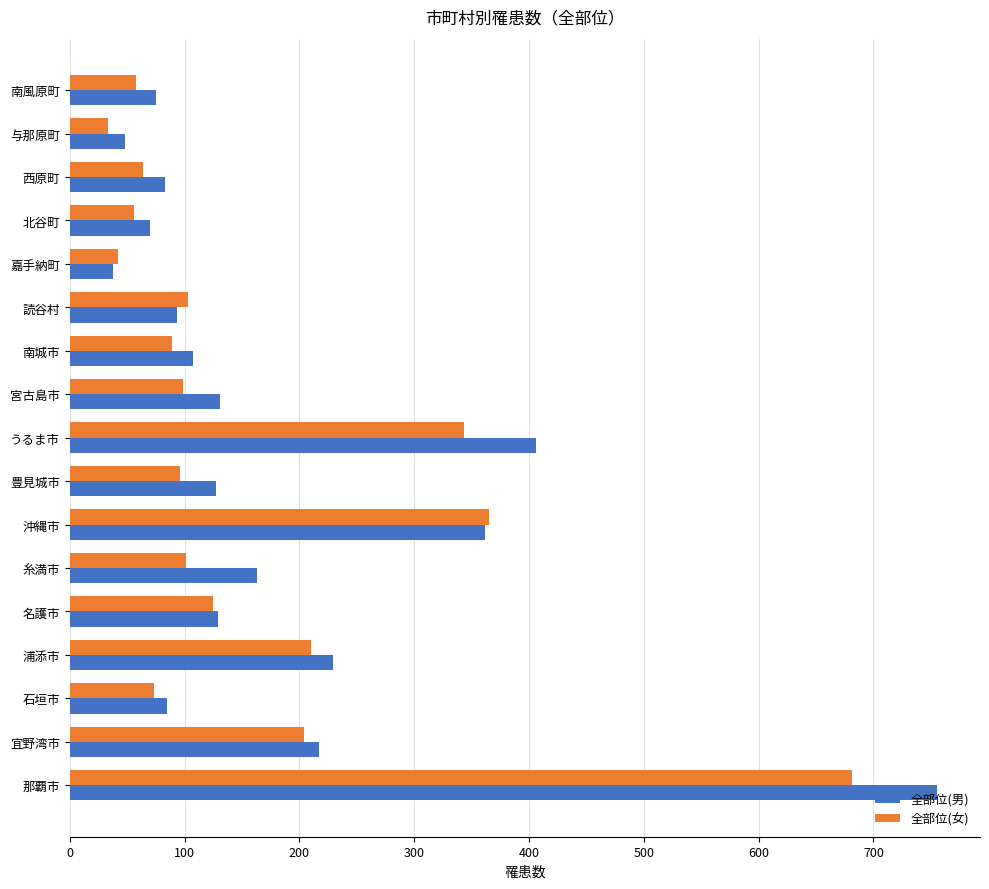

The 全部位(男) series shows 755 at 那覇市. True or false?

True